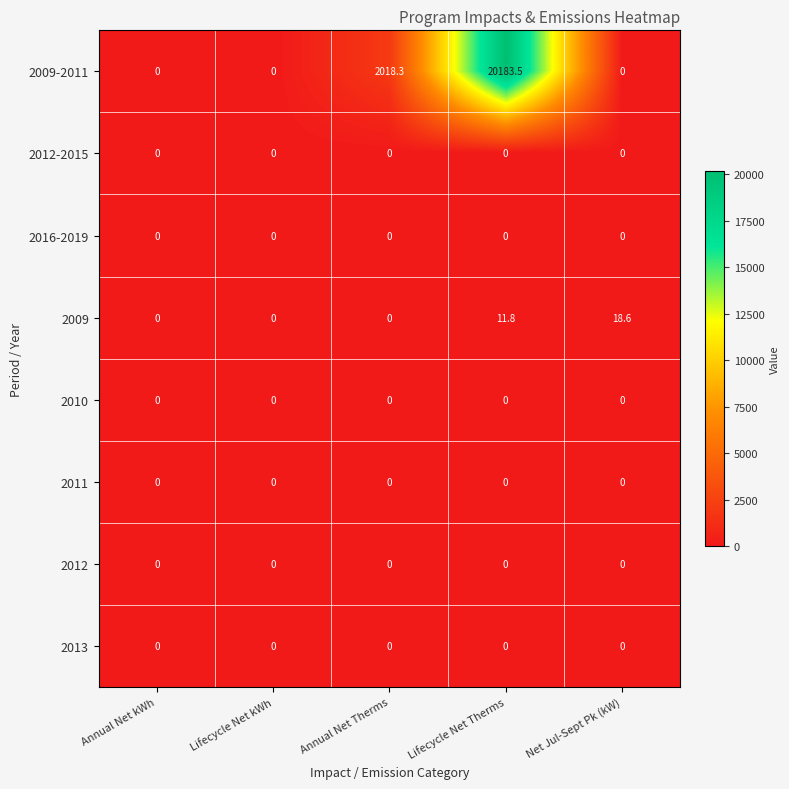

Which series changed the most between Lifecycle Net Therms and Net Jul-Sept Pk (kW)?

2009-2011